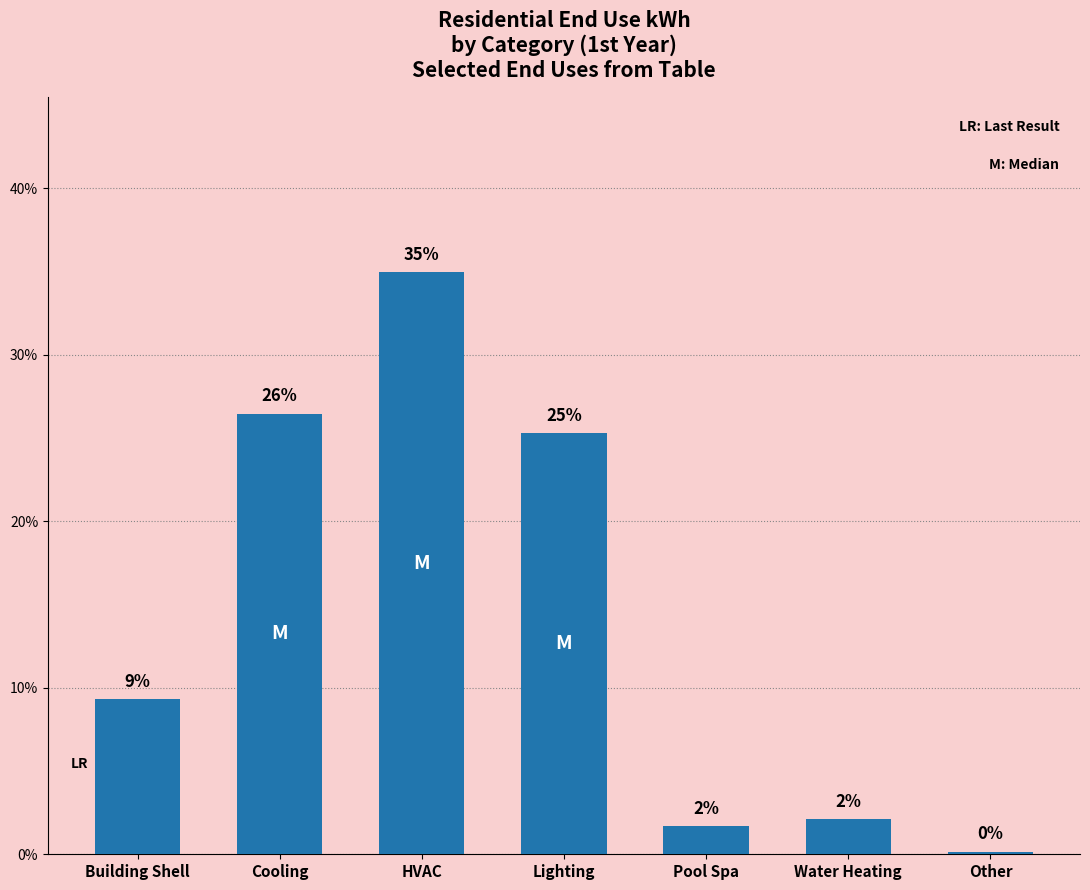

What is the difference between the maximum and minimum values?

34.8